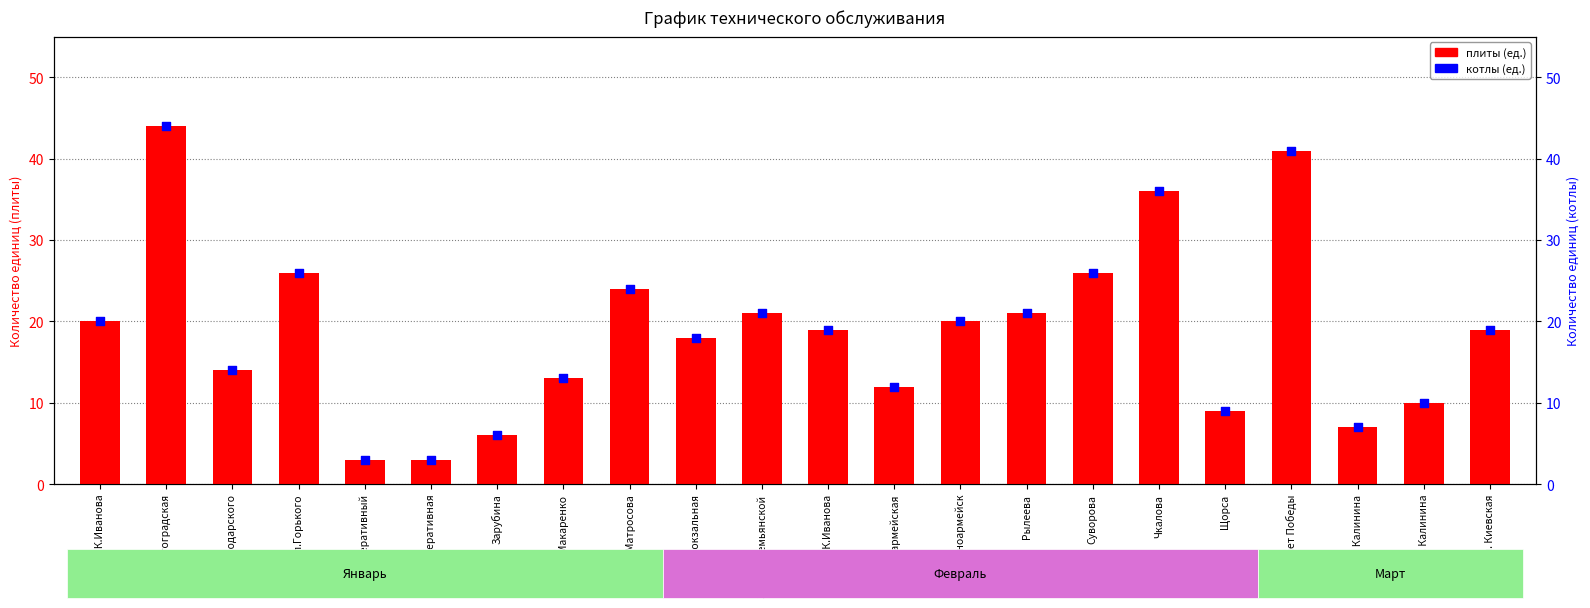

Which series contains the lowest Y value?

плиты (ед.)